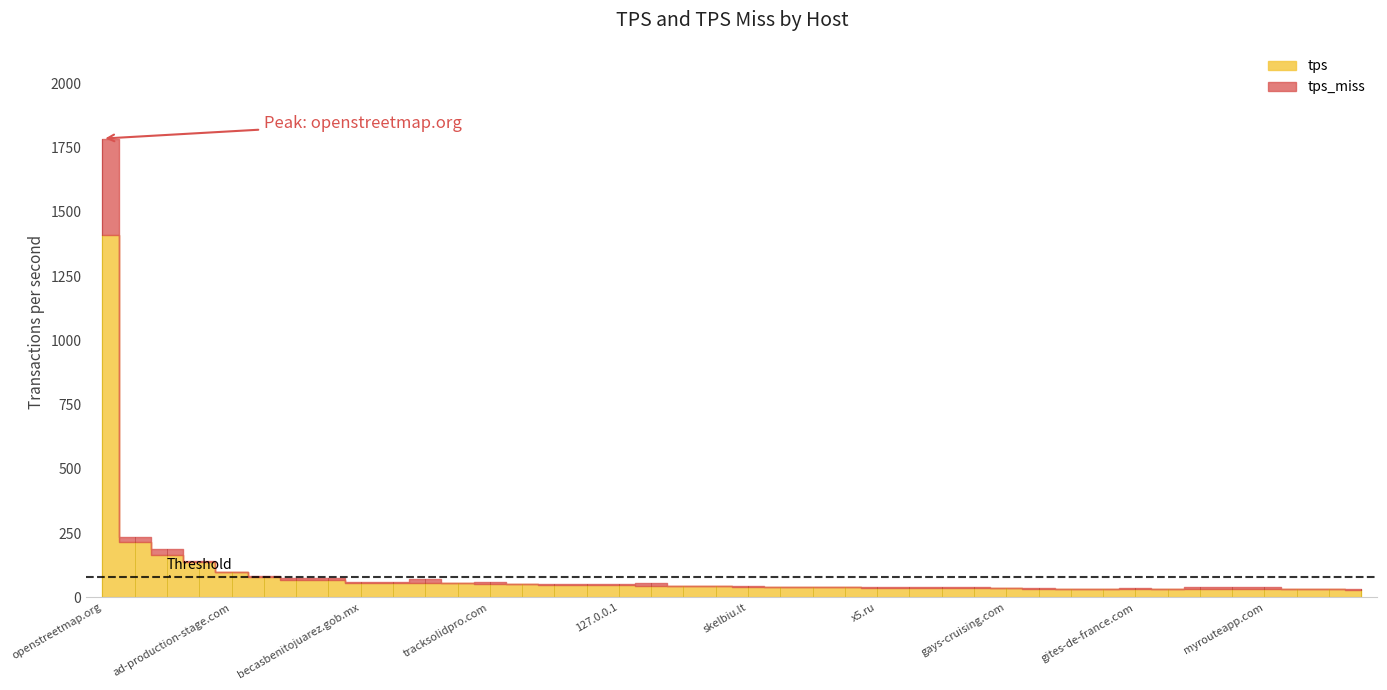

Rank the series by their maximum value, from lowest to highest.

tps_miss, tps